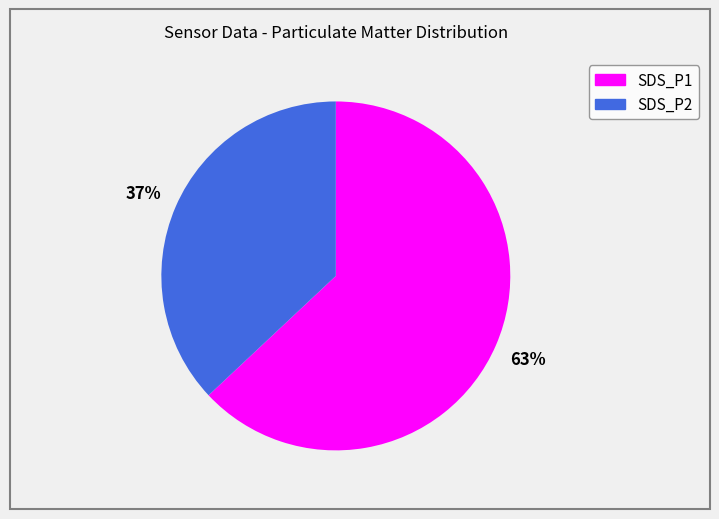

Which has a higher value, SDS_P1 or SDS_P2?

SDS_P1